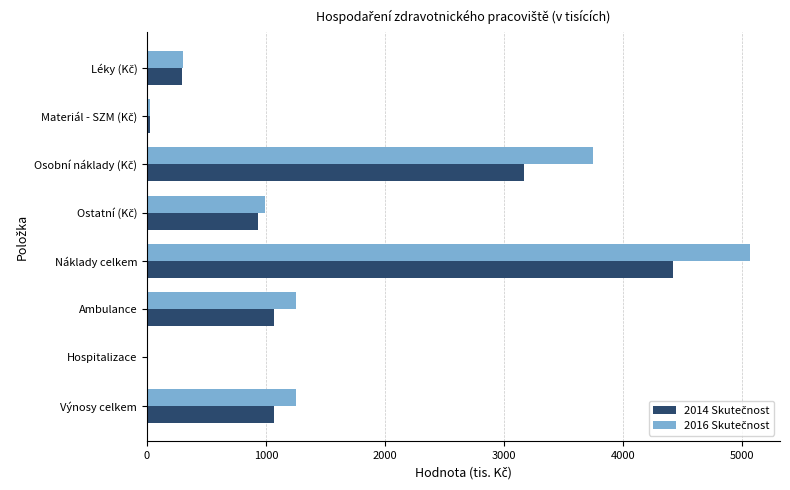

At which category is the sum across all series the highest?

Náklady celkem